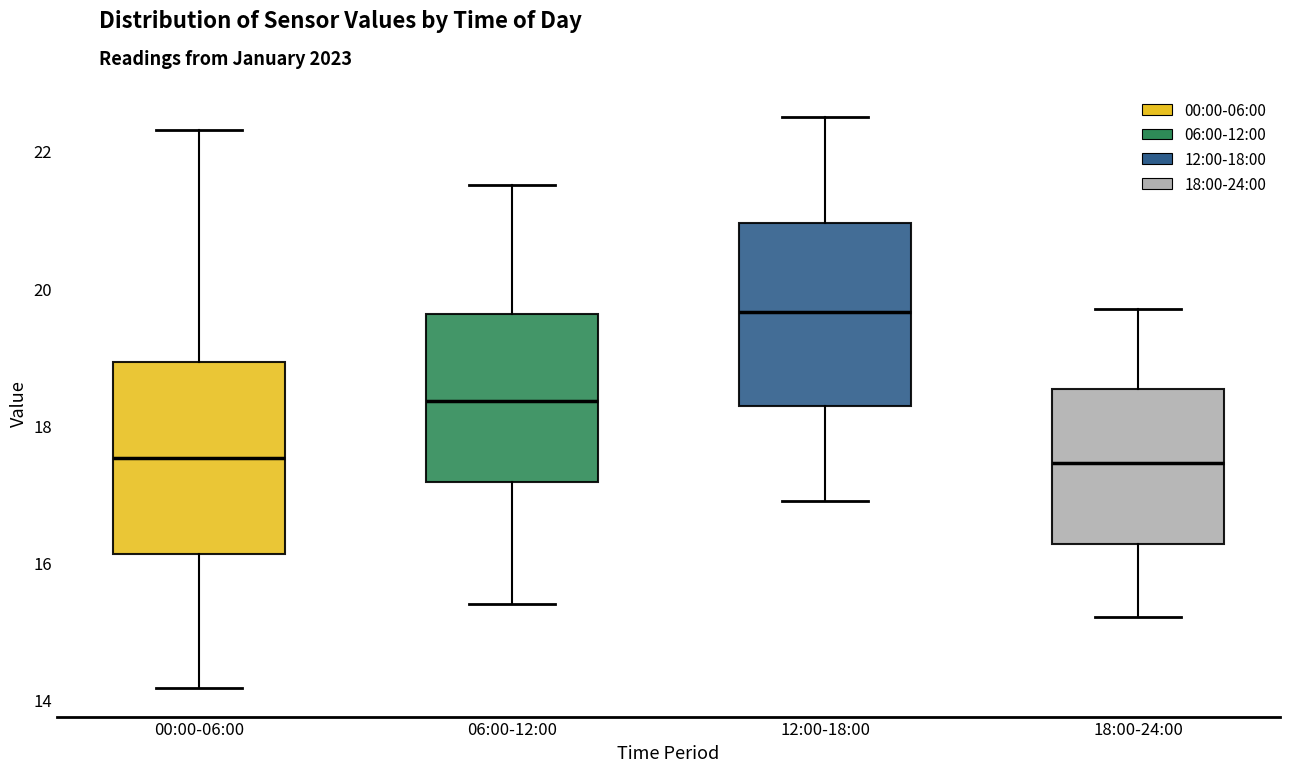

Which box's median line is the highest?

12:00-18:00